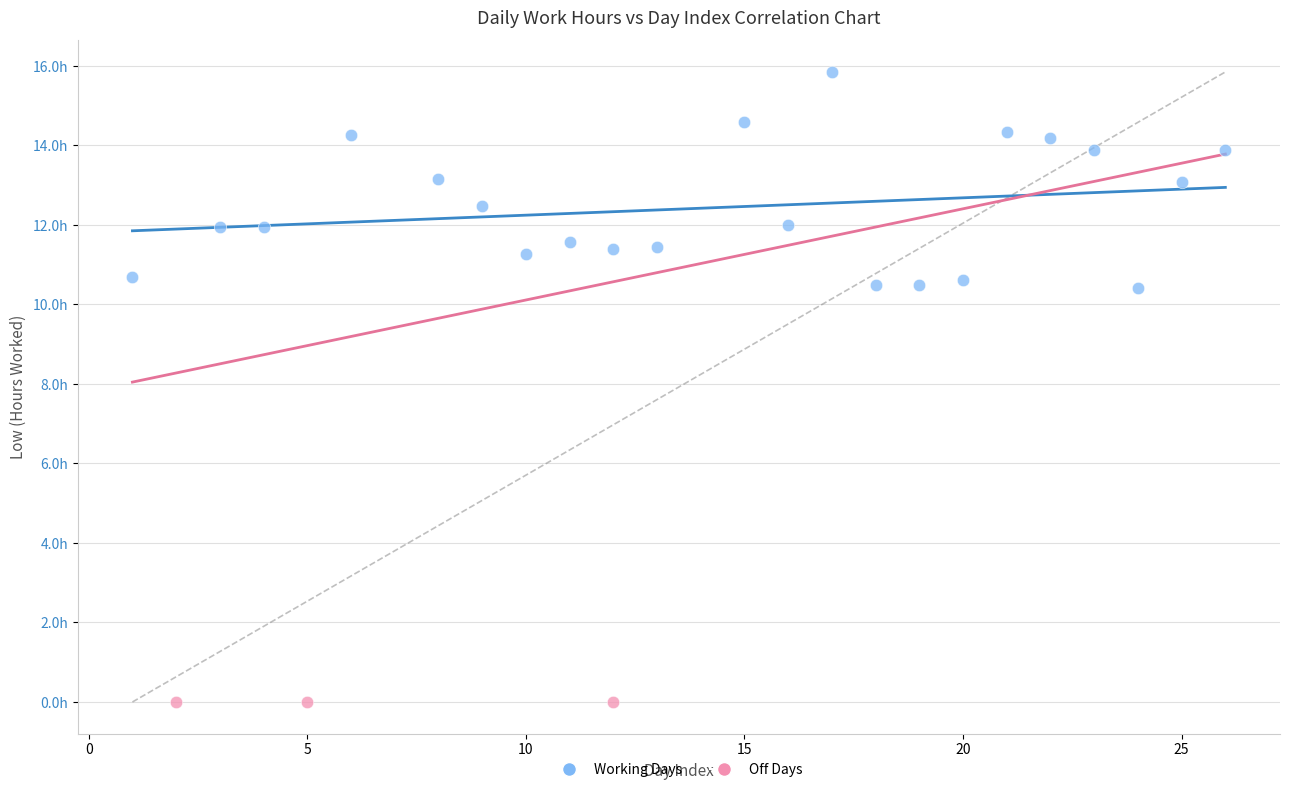

What are all the series names shown in the legend?

Working Days, Off Days